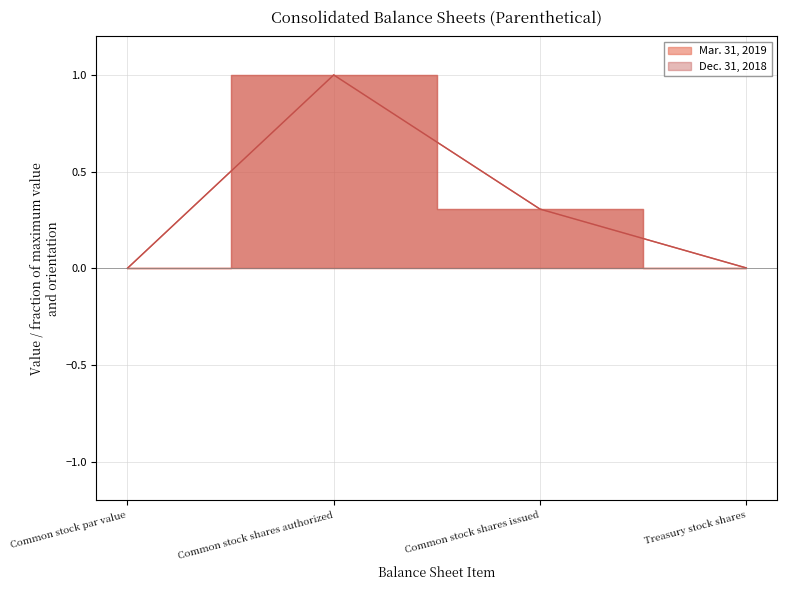

True or false: Dec. 31, 2018 and Mar. 31, 2019 cross at least once.

False